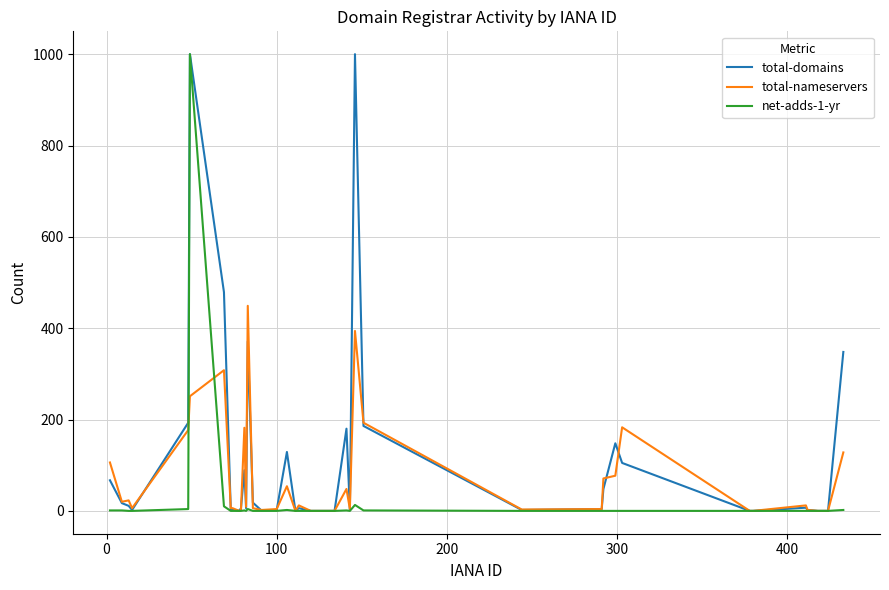

Rank the series by their average value, from lowest to highest.

net-adds-1-yr, total-nameservers, total-domains